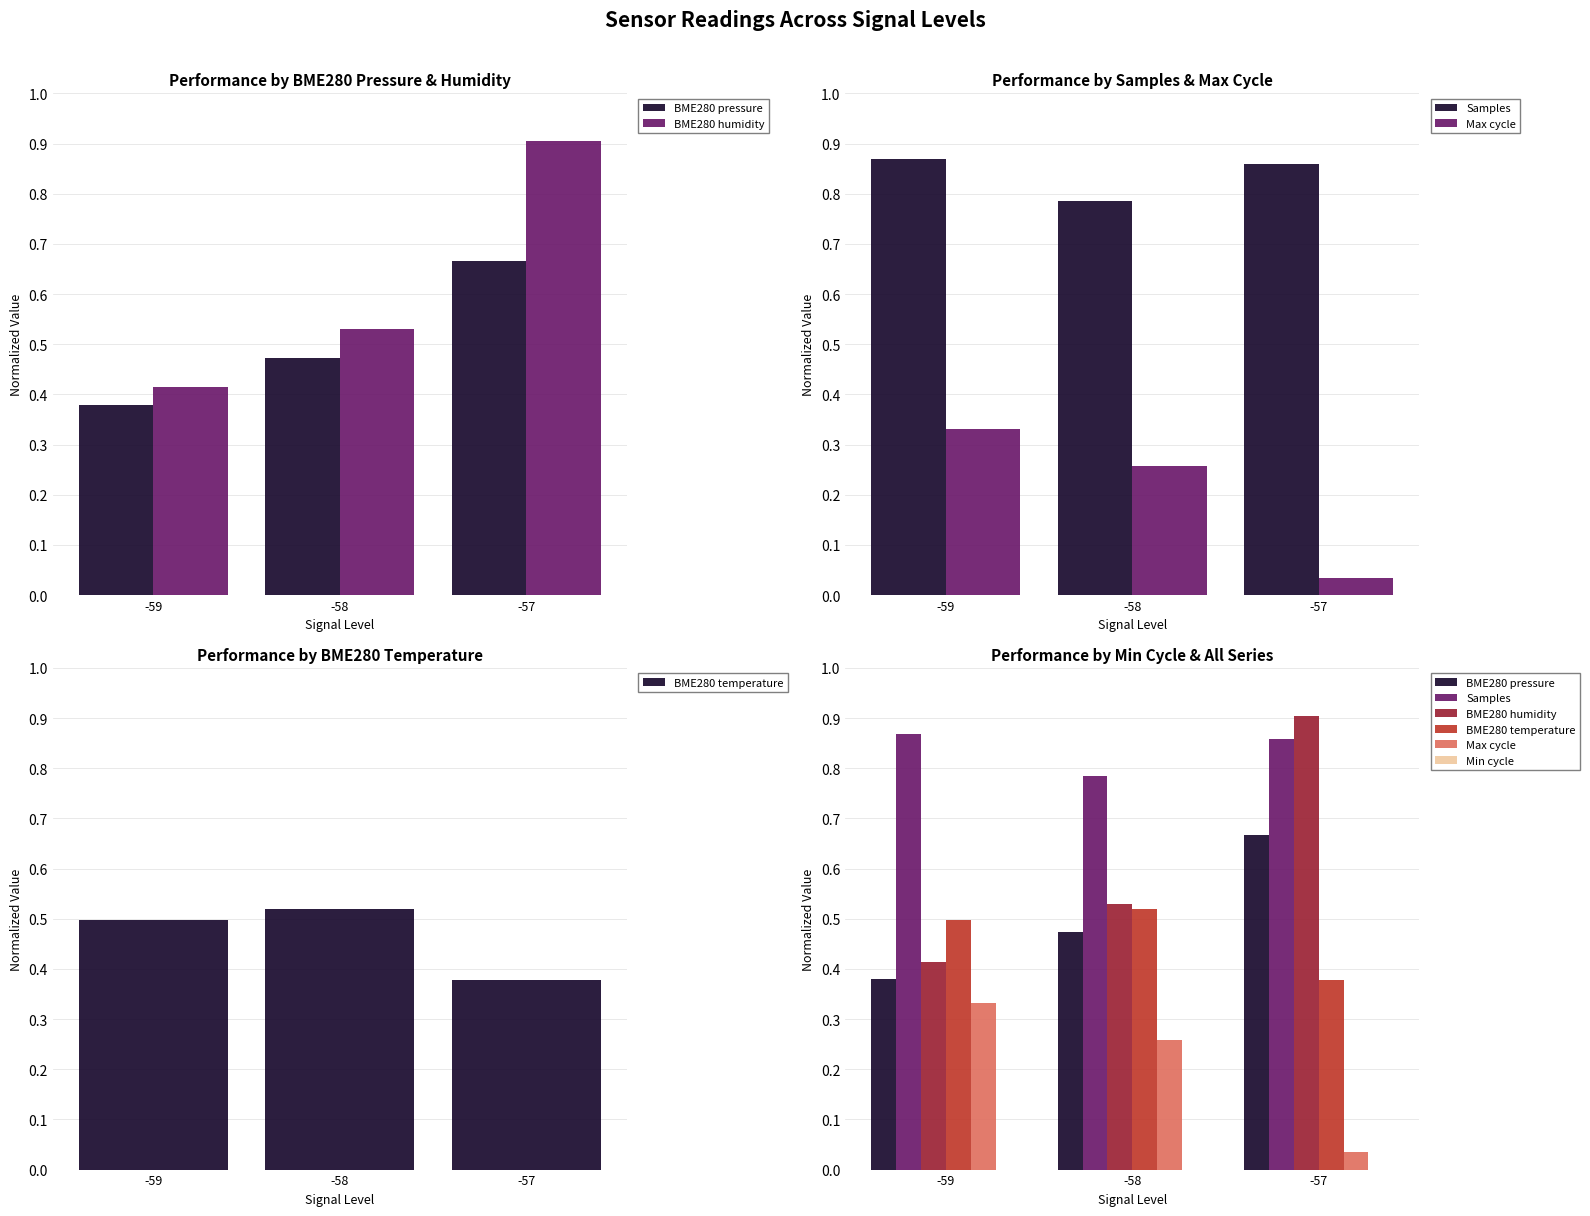

Which series has the largest total across all categories?

Samples